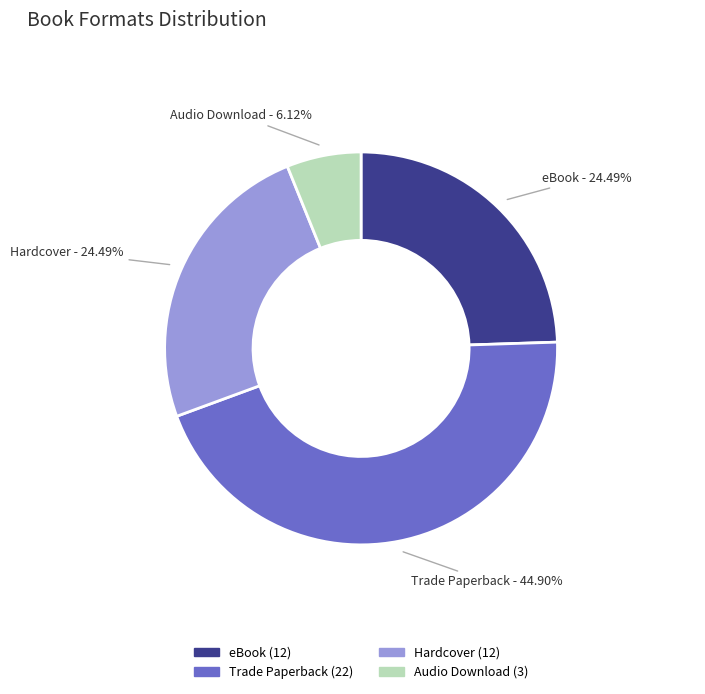

How many slices are in this pie chart?

4